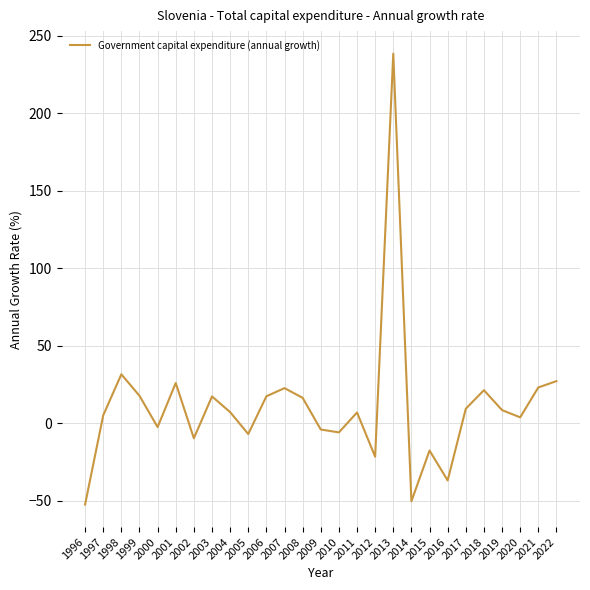

Count the number of categories in the chart.

27